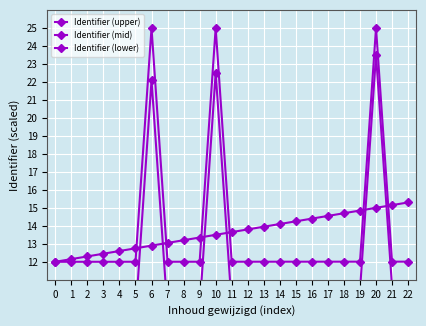

In Identifier (mid), how many points are lower than both neighbors (excluding endpoints)?

3